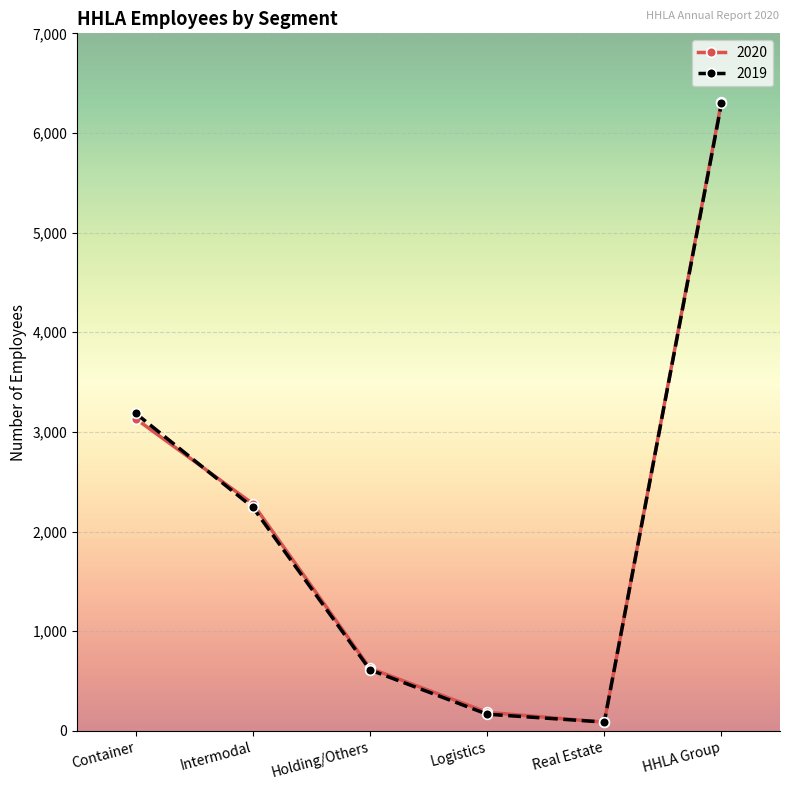

At which label does 2019 first exceed 2243?

Container